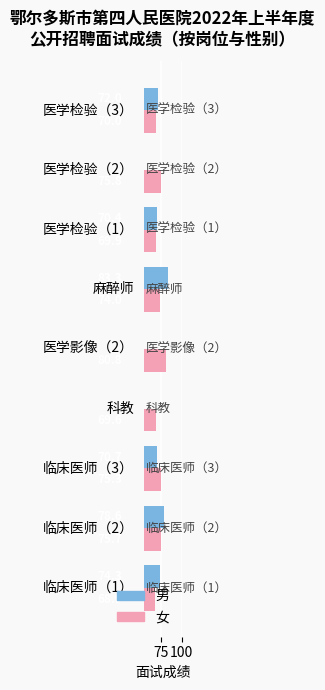

List the series in order of their overall mean, lowest first.

男, 女